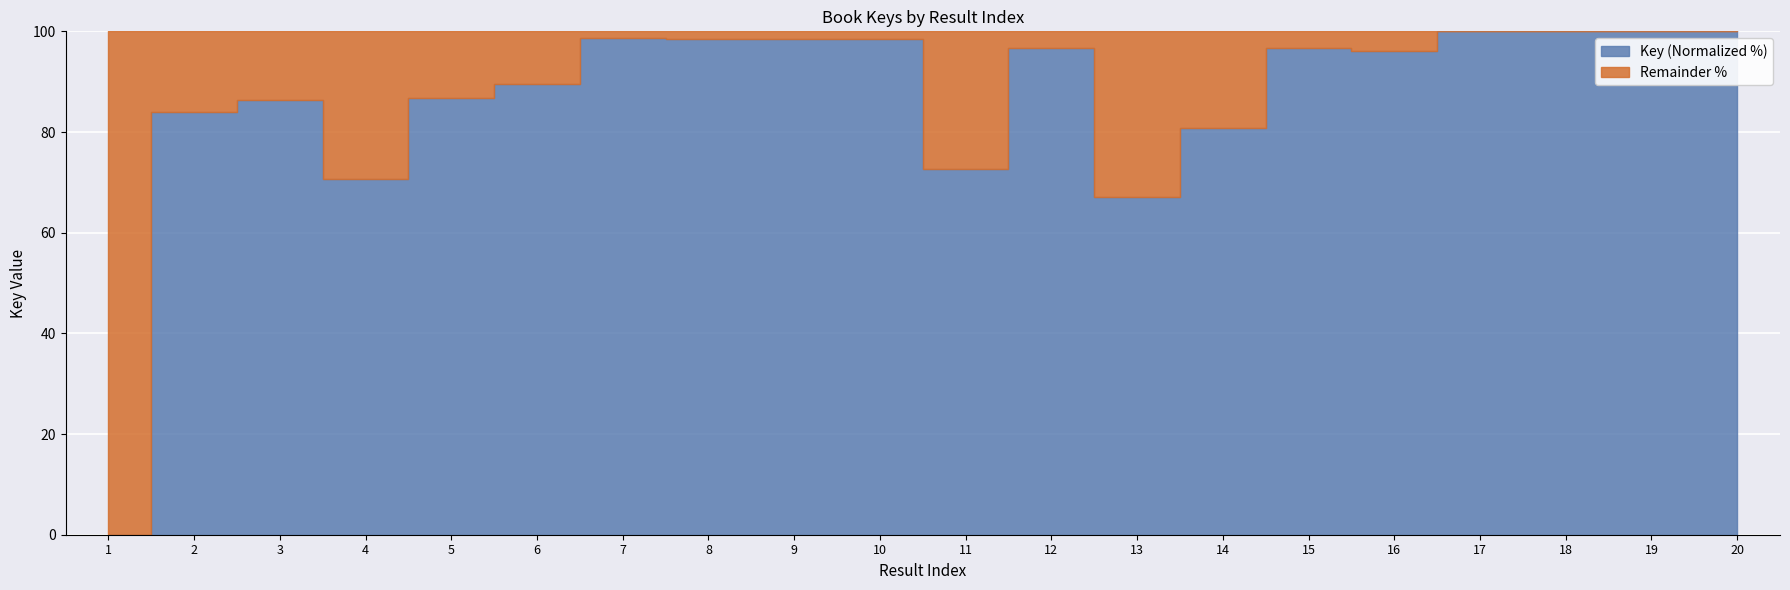

Reading left to right, extract all data points from this chart.

0.0	84.0	86.4	70.7	86.7	89.5	98.6	98.5	98.5	98.5	72.6	96.7	67.2	80.9	96.7	96.0	100.0	100.0	100.0	100.0